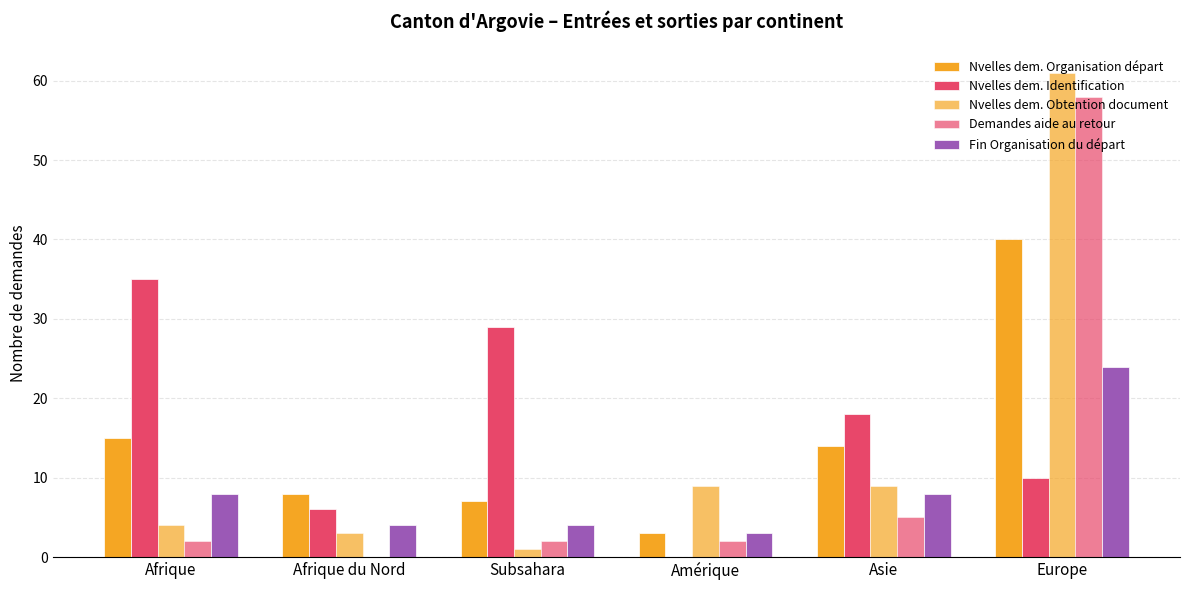

Are the bars horizontal?

No